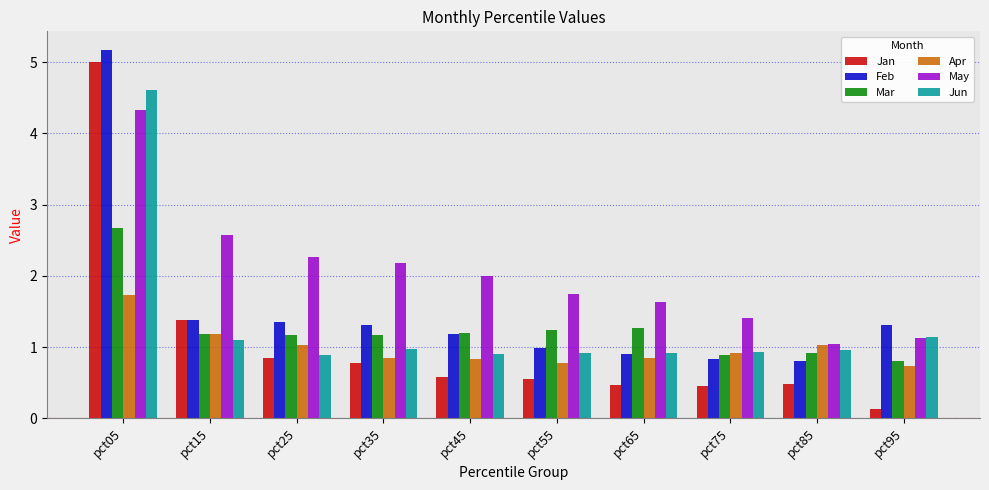

The value of Apr at pct85 is 1.5. True or false?

False